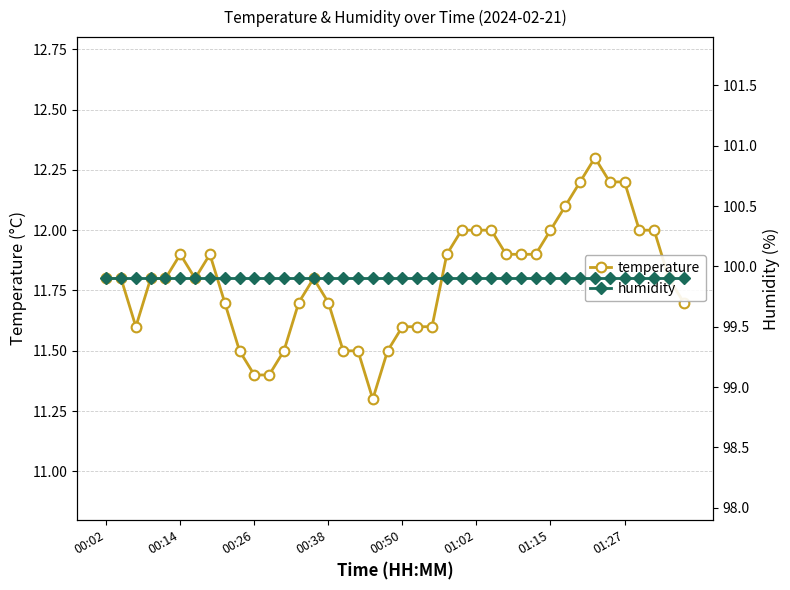

Which series has the largest total across all categories?

humidity